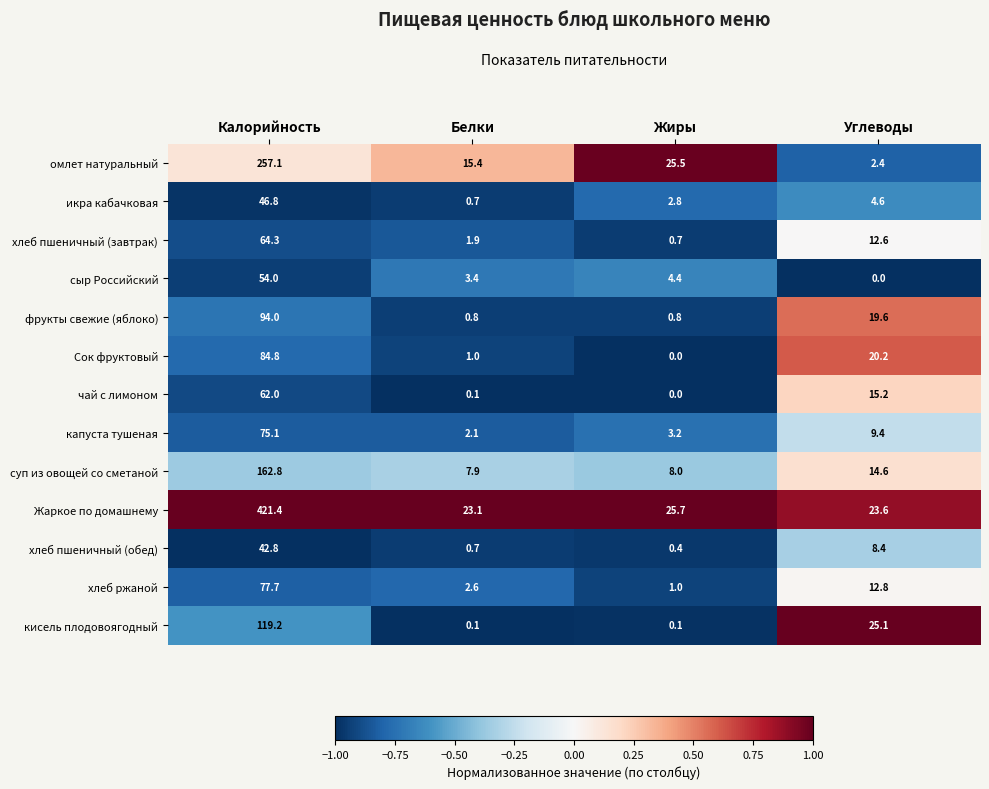

True or false: фрукты свежие (яблоко) has a value of 94.0 at Калорийность.

True